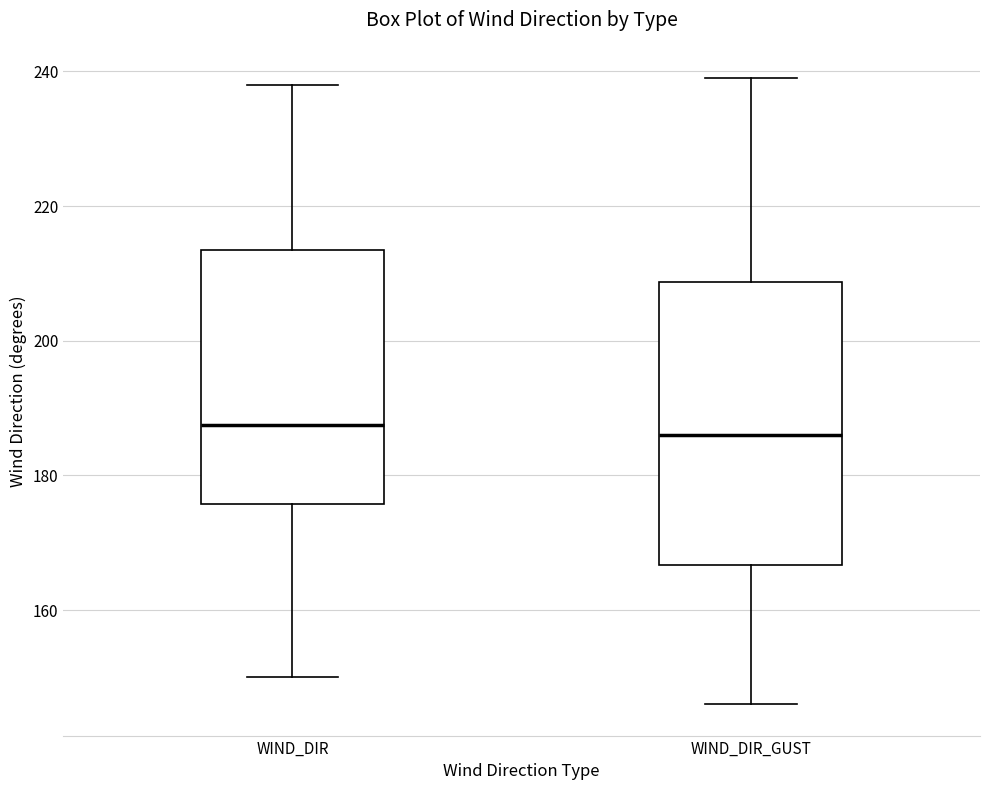

Where does the lower whisker of the box for WIND_DIR end on the y-axis? The values are not printed on the chart, so give them approximately, as read against the axis.

150